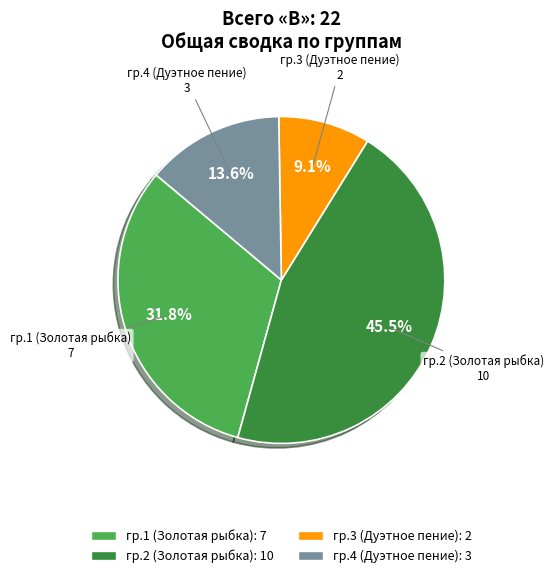

Does any single category account for the majority?

No